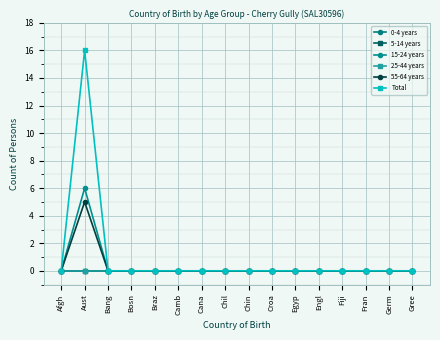

Reading right to left, list all the values displayed in this chart.

0-4 years: Gree=0	Germ=0	Fran=0	Fiji=0	Engl=0	Egyp=0	Croa=0	Chin=0	Chil=0	Cana=0	Camb=0	Braz=0	Bosn=0	Bang=0	Aust=0	Afgh=0
5-14 years: Gree=0	Germ=0	Fran=0	Fiji=0	Engl=0	Egyp=0	Croa=0	Chin=0	Chil=0	Cana=0	Camb=0	Braz=0	Bosn=0	Bang=0	Aust=0	Afgh=0
15-24 years: Gree=0	Germ=0	Fran=0	Fiji=0	Engl=0	Egyp=0	Croa=0	Chin=0	Chil=0	Cana=0	Camb=0	Braz=0	Bosn=0	Bang=0	Aust=6	Afgh=0
25-44 years: Gree=0	Germ=0	Fran=0	Fiji=0	Engl=0	Egyp=0	Croa=0	Chin=0	Chil=0	Cana=0	Camb=0	Braz=0	Bosn=0	Bang=0	Aust=0	Afgh=0
55-64 years: Gree=0	Germ=0	Fran=0	Fiji=0	Engl=0	Egyp=0	Croa=0	Chin=0	Chil=0	Cana=0	Camb=0	Braz=0	Bosn=0	Bang=0	Aust=5	Afgh=0
Total: Gree=0	Germ=0	Fran=0	Fiji=0	Engl=0	Egyp=0	Croa=0	Chin=0	Chil=0	Cana=0	Camb=0	Braz=0	Bosn=0	Bang=0	Aust=16	Afgh=0